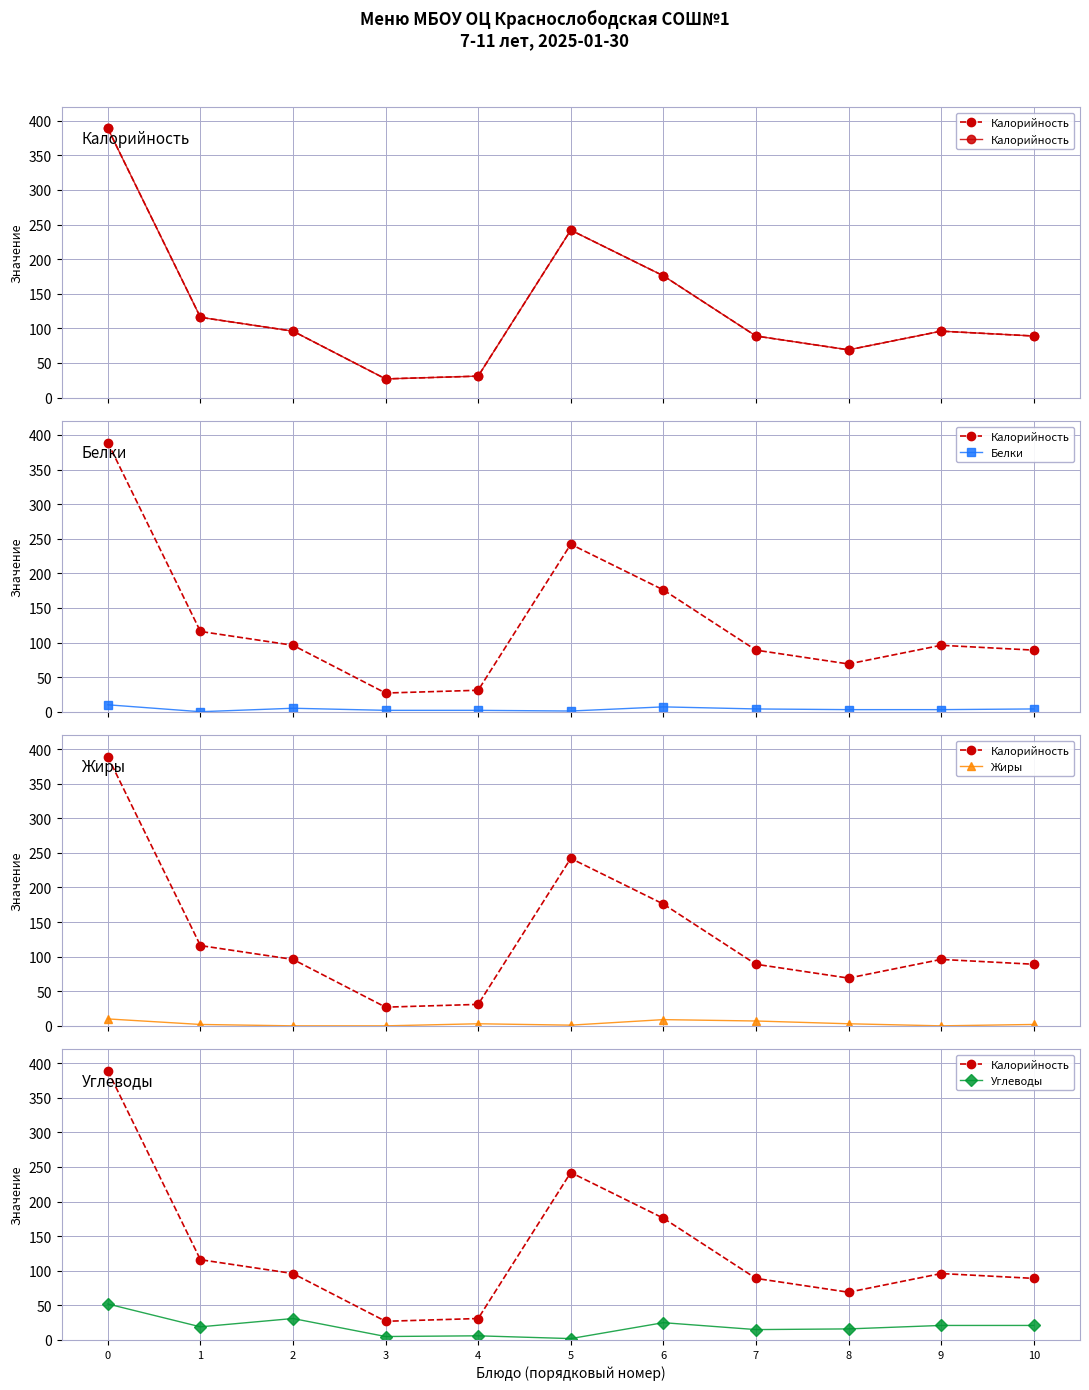

Where is Калорийность nearest to the value 208?

6